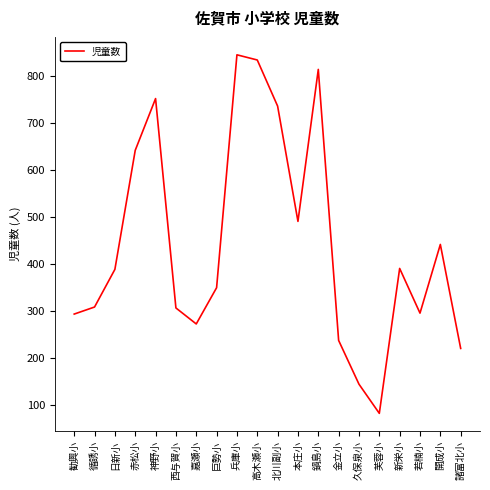

The chart shows a value of 491 at 本庄小. True or false?

True